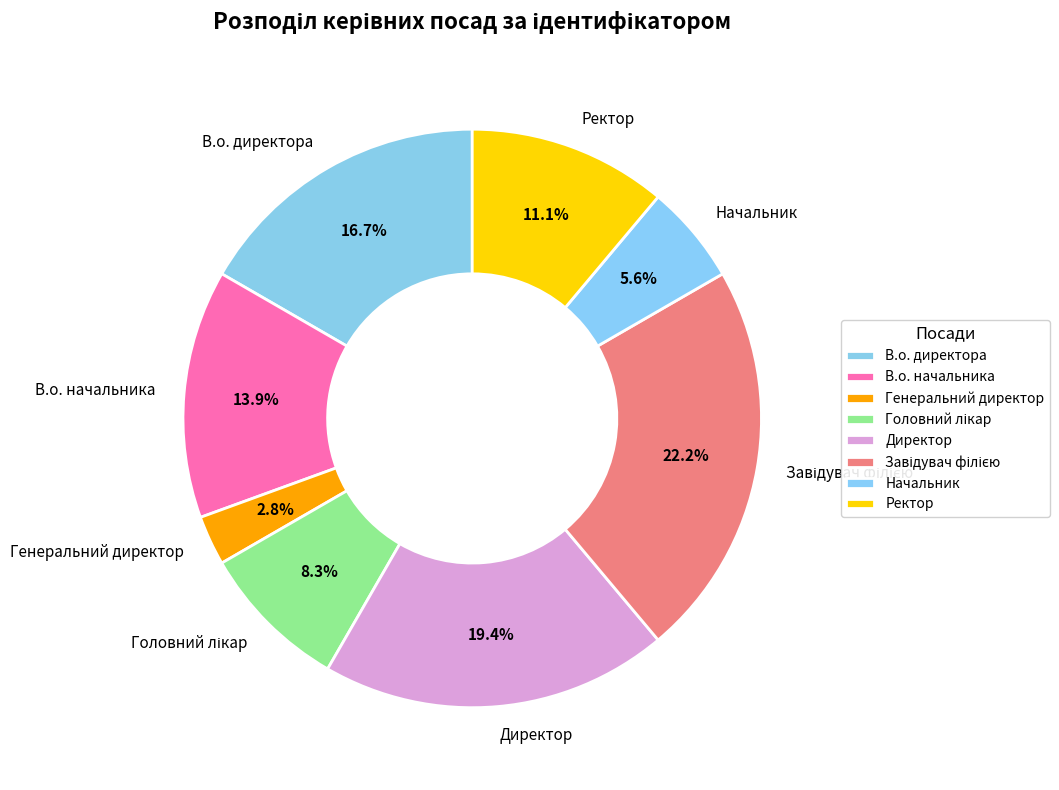

Which slice is the smallest?

Генеральний директор